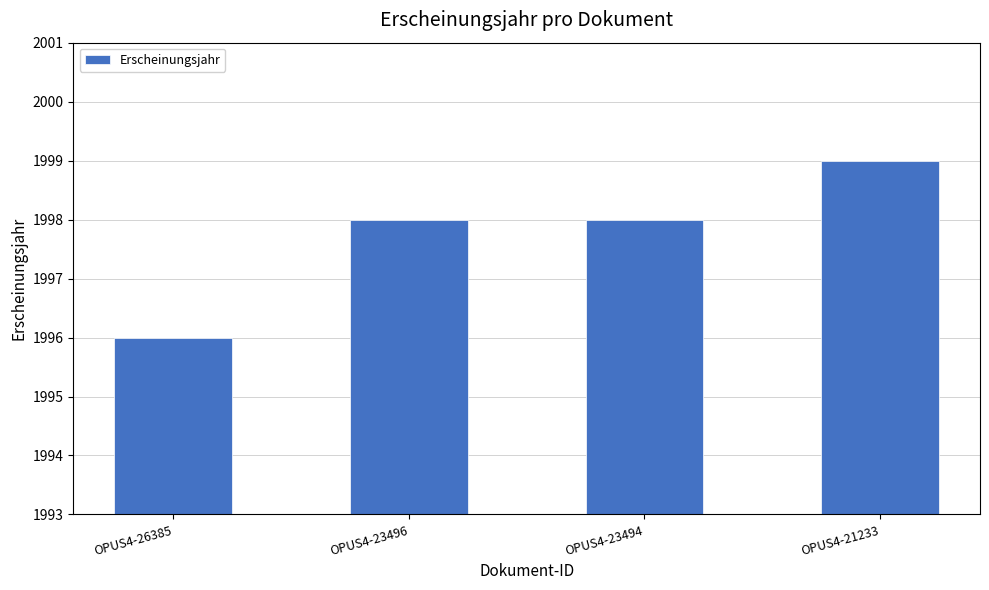

Count the number of categories in the chart.

4